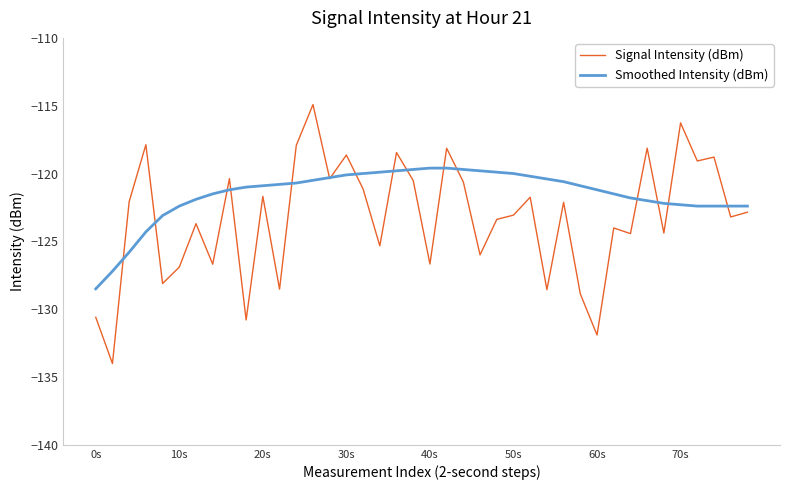

Does the chart display data point markers on the line(s)?

No